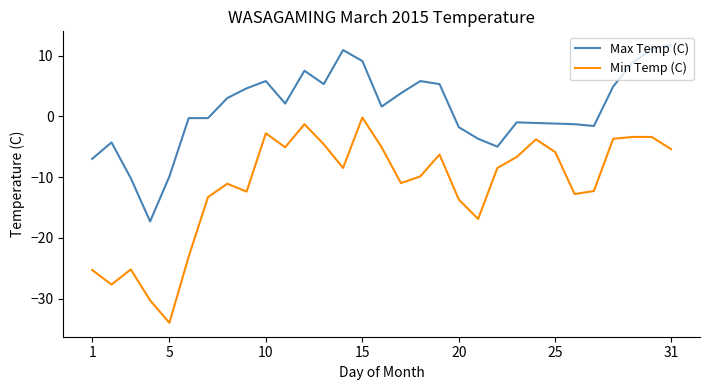

What is the difference between the maximum and minimum values in the Min Temp (C) series?

33.8